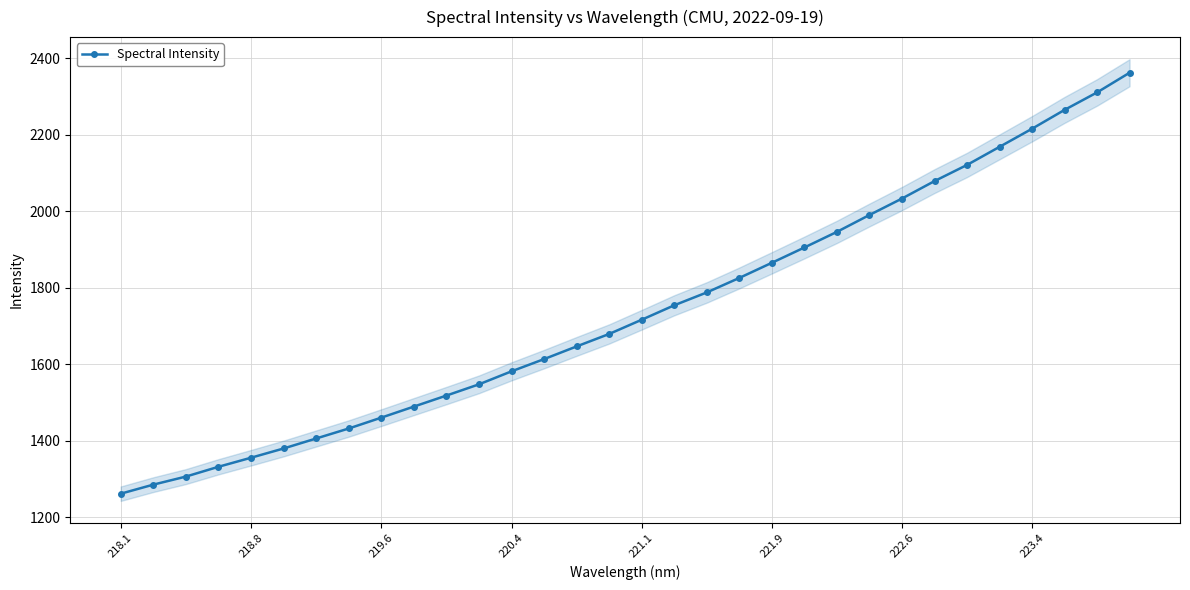

True or false: Spectral Intensity has a value of 2266.8 at 220.4.

False